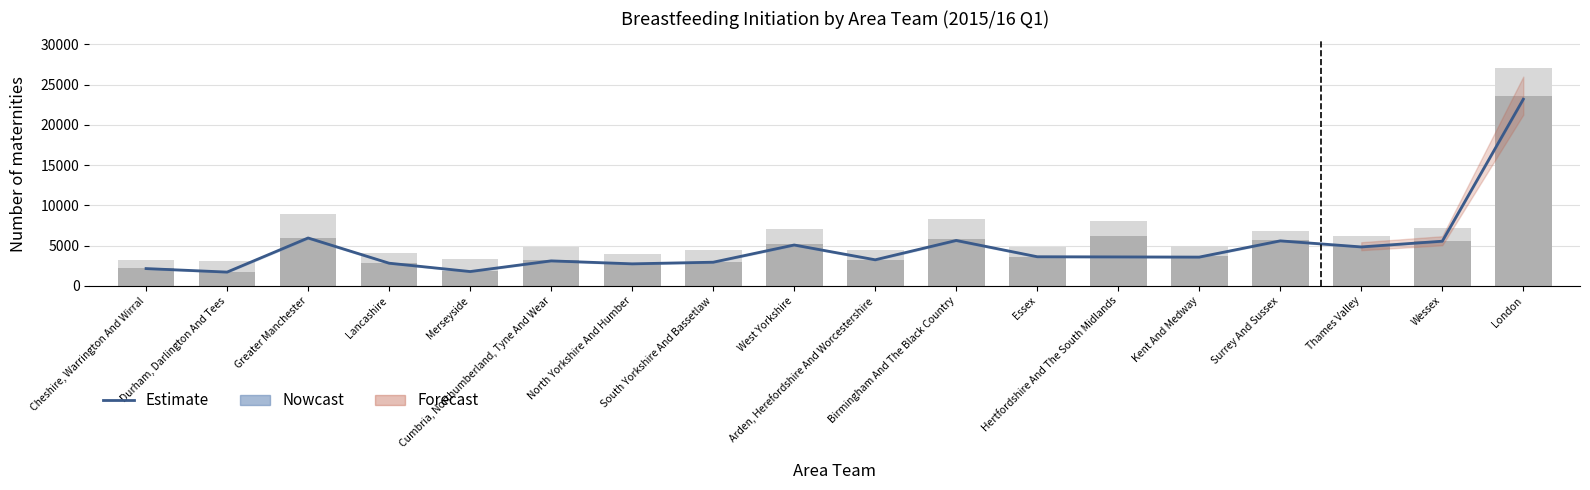

The pct_initiated series shows 71.8 at Kent And Medway. True or false?

True